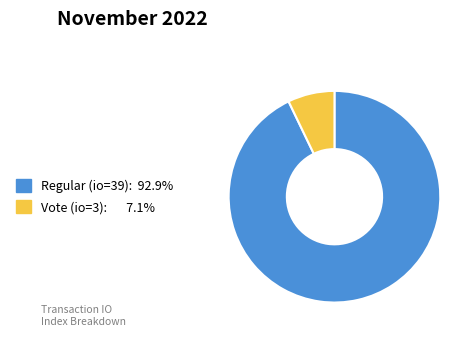

Is there a majority slice in this chart?

Yes